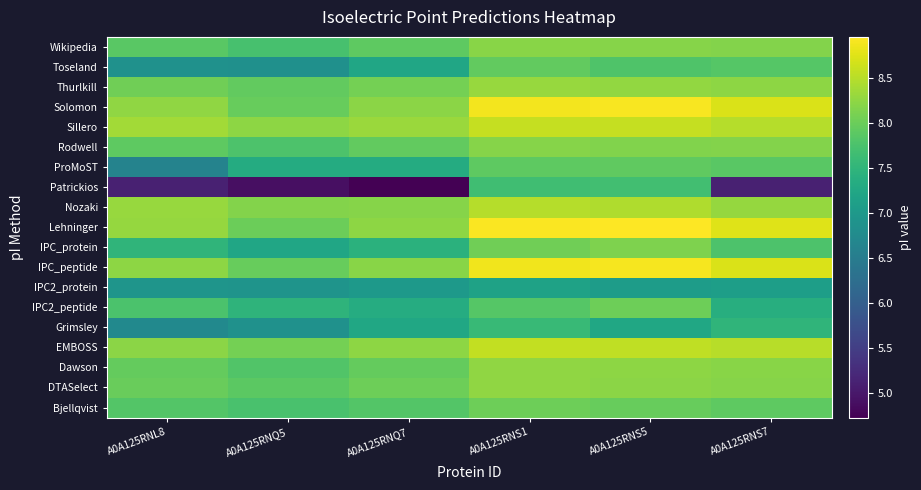

Reading left to right, extract all data points from this chart.

Bjellqvist: A0A125RNL8=7.8	A0A125RNQ5=7.7	A0A125RNQ7=7.8	A0A125RNS1=8.0	A0A125RNS5=8.0	A0A125RNS7=7.9
DTASelect: A0A125RNL8=8.0	A0A125RNQ5=7.9	A0A125RNQ7=8.0	A0A125RNS1=8.3	A0A125RNS5=8.2	A0A125RNS7=8.2
Dawson: A0A125RNL8=8.0	A0A125RNQ5=7.8	A0A125RNQ7=8.0	A0A125RNS1=8.3	A0A125RNS5=8.2	A0A125RNS7=8.2
EMBOSS: A0A125RNL8=8.2	A0A125RNQ5=8.1	A0A125RNQ7=8.2	A0A125RNS1=8.6	A0A125RNS5=8.6	A0A125RNS7=8.5
Grimsley: A0A125RNL8=6.7	A0A125RNQ5=6.9	A0A125RNQ7=7.2	A0A125RNS1=7.6	A0A125RNS5=7.2	A0A125RNS7=7.5
IPC2_peptide: A0A125RNL8=7.8	A0A125RNQ5=7.5	A0A125RNQ7=7.4	A0A125RNS1=7.8	A0A125RNS5=8.0	A0A125RNS7=7.4
IPC2_protein: A0A125RNL8=6.9	A0A125RNQ5=6.9	A0A125RNQ7=7.0	A0A125RNS1=7.2	A0A125RNS5=7.1	A0A125RNS7=7.1
IPC_peptide: A0A125RNL8=8.2	A0A125RNQ5=8.0	A0A125RNQ7=8.2	A0A125RNS1=8.9	A0A125RNS5=8.9	A0A125RNS7=8.7
IPC_protein: A0A125RNL8=7.5	A0A125RNQ5=7.2	A0A125RNQ7=7.4	A0A125RNS1=8.0	A0A125RNS5=8.1	A0A125RNS7=7.8
Lehninger: A0A125RNL8=8.3	A0A125RNQ5=8.0	A0A125RNQ7=8.2	A0A125RNS1=8.9	A0A125RNS5=9.0	A0A125RNS7=8.8
Nozaki: A0A125RNL8=8.3	A0A125RNQ5=8.2	A0A125RNQ7=8.2	A0A125RNS1=8.5	A0A125RNS5=8.5	A0A125RNS7=8.3
Patrickios: A0A125RNL8=5.1	A0A125RNQ5=4.9	A0A125RNQ7=4.7	A0A125RNS1=7.7	A0A125RNS5=7.7	A0A125RNS7=5.1
ProMoST: A0A125RNL8=6.6	A0A125RNQ5=7.3	A0A125RNQ7=7.3	A0A125RNS1=7.9	A0A125RNS5=7.9	A0A125RNS7=7.9
Rodwell: A0A125RNL8=7.9	A0A125RNQ5=7.8	A0A125RNQ7=7.9	A0A125RNS1=8.2	A0A125RNS5=8.2	A0A125RNS7=8.2
Sillero: A0A125RNL8=8.4	A0A125RNQ5=8.2	A0A125RNQ7=8.3	A0A125RNS1=8.6	A0A125RNS5=8.6	A0A125RNS7=8.5
Solomon: A0A125RNL8=8.3	A0A125RNQ5=8.0	A0A125RNQ7=8.2	A0A125RNS1=8.9	A0A125RNS5=8.9	A0A125RNS7=8.7
Thurlkill: A0A125RNL8=8.0	A0A125RNQ5=7.9	A0A125RNQ7=8.1	A0A125RNS1=8.3	A0A125RNS5=8.3	A0A125RNS7=8.2
Toseland: A0A125RNL8=6.9	A0A125RNQ5=6.9	A0A125RNQ7=7.2	A0A125RNS1=7.9	A0A125RNS5=7.8	A0A125RNS7=7.8
Wikipedia: A0A125RNL8=7.9	A0A125RNQ5=7.7	A0A125RNQ7=7.9	A0A125RNS1=8.2	A0A125RNS5=8.2	A0A125RNS7=8.2